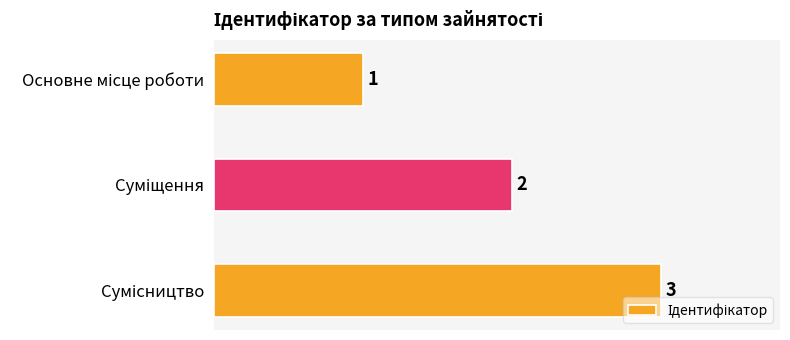

What is the maximum value shown in the chart?

3